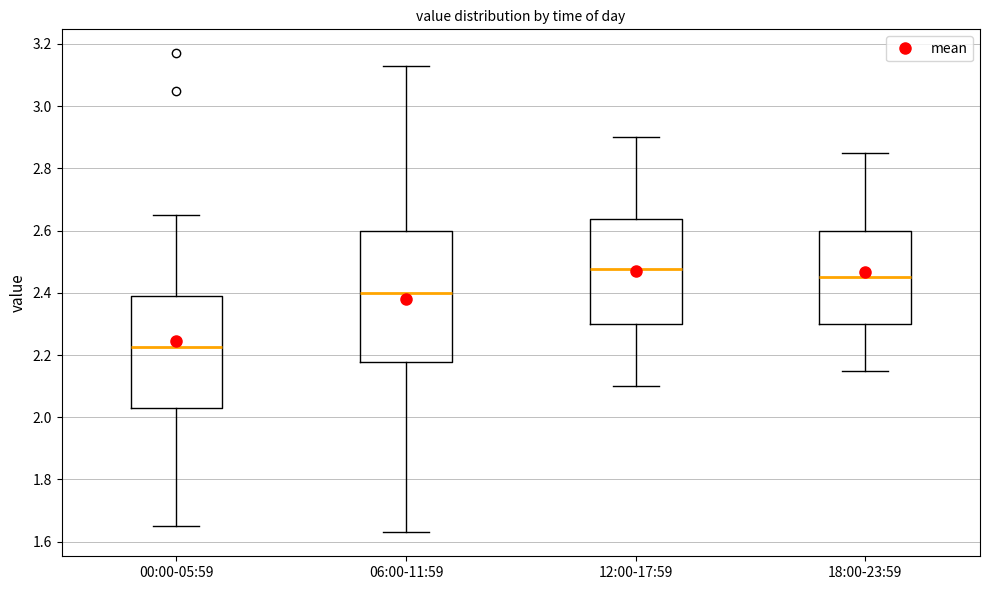

Reading left to right, transcribe this box plot: for each box, give where its median line is, the range the box spans, and where its two whiskers end, as read against the y-axis. The values are not printed on the chart, so give them approximately, as read against the axis.

00:00-05:59: median 2.22, box 2.04 to 2.40, whiskers 1.66 to 2.66
06:00-11:59: median 2.40, box 2.18 to 2.60, whiskers 1.64 to 3.14
12:00-17:59: median 2.48, box 2.30 to 2.64, whiskers 2.10 to 2.90
18:00-23:59: median 2.46, box 2.30 to 2.60, whiskers 2.16 to 2.86